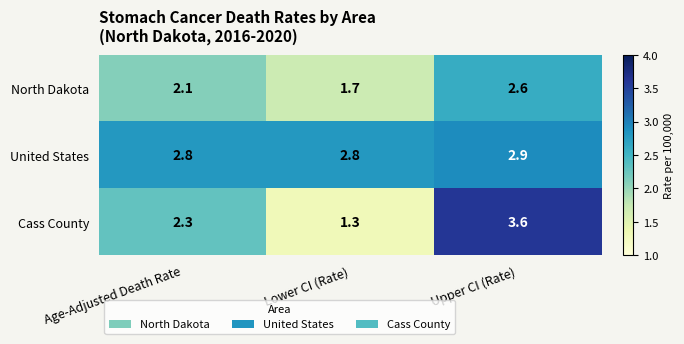

What is the difference between the North Dakota values at Lower CI (Rate) and Age-Adjusted Death Rate?

0.4